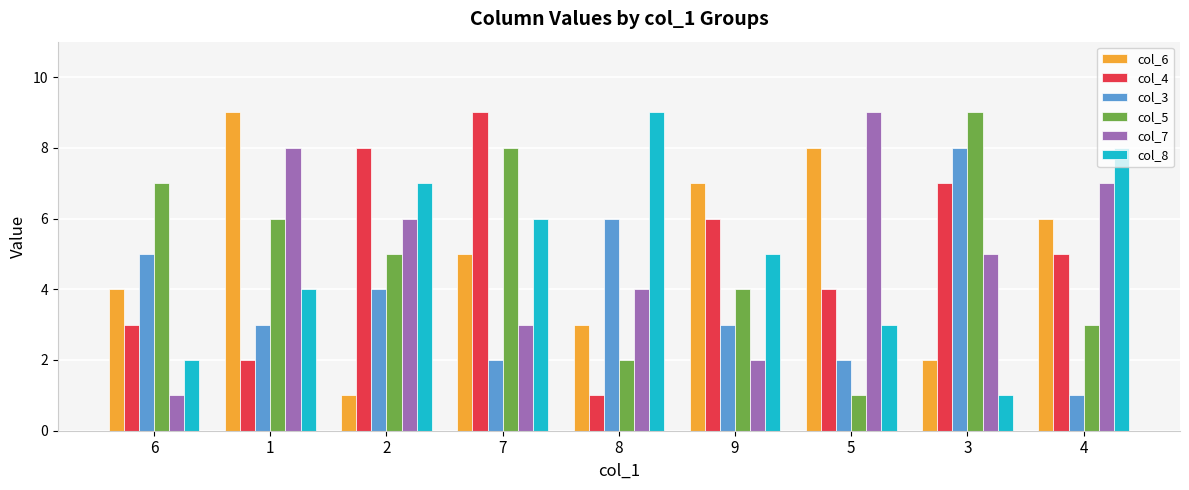

Reading left to right, transcribe all the data shown in this chart.

col_6: 6=4	1=9	2=1	7=5	8=3	9=7	5=8	3=2	4=6
col_4: 6=3	1=2	2=8	7=9	8=1	9=6	5=4	3=7	4=5
col_3: 6=5	1=3	2=4	7=2	8=6	9=3	5=2	3=8	4=1
col_5: 6=7	1=6	2=5	7=8	8=2	9=4	5=1	3=9	4=3
col_7: 6=1	1=8	2=6	7=3	8=4	9=2	5=9	3=5	4=7
col_8: 6=2	1=4	2=7	7=6	8=9	9=5	5=3	3=1	4=8